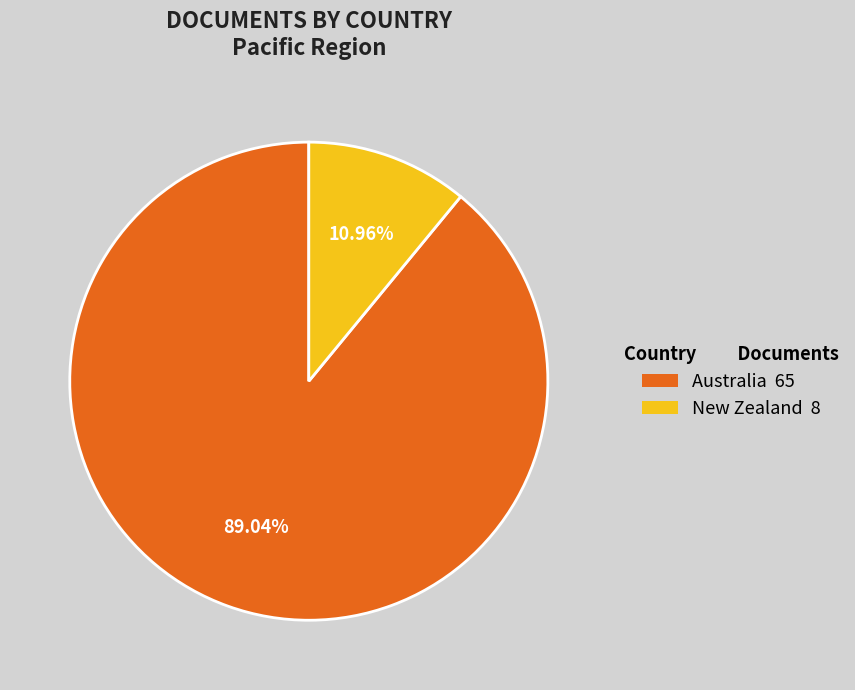

Which slice represents more than half of the pie?

Australia